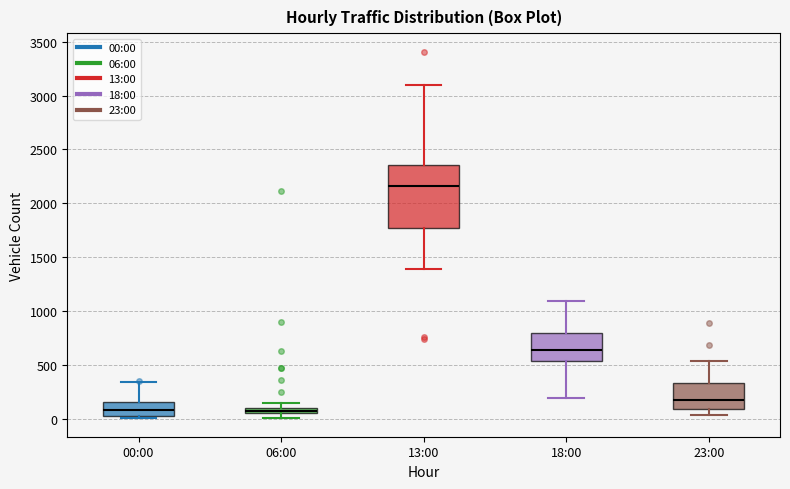

Which box has the highest median line?

13:00